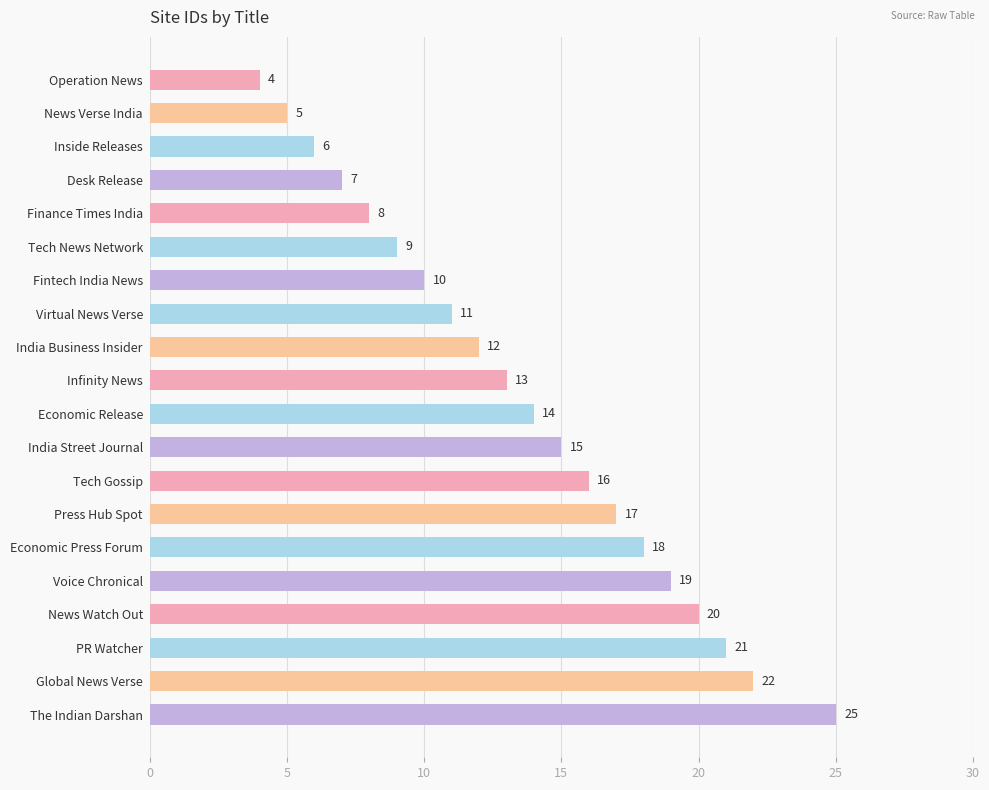

At which label is the value closest to 14?

Economic Release